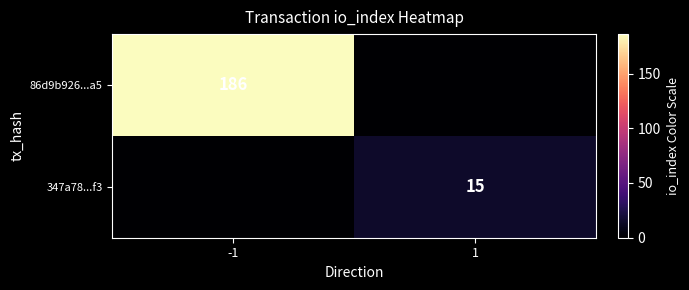

Count the number of categories in the chart.

2